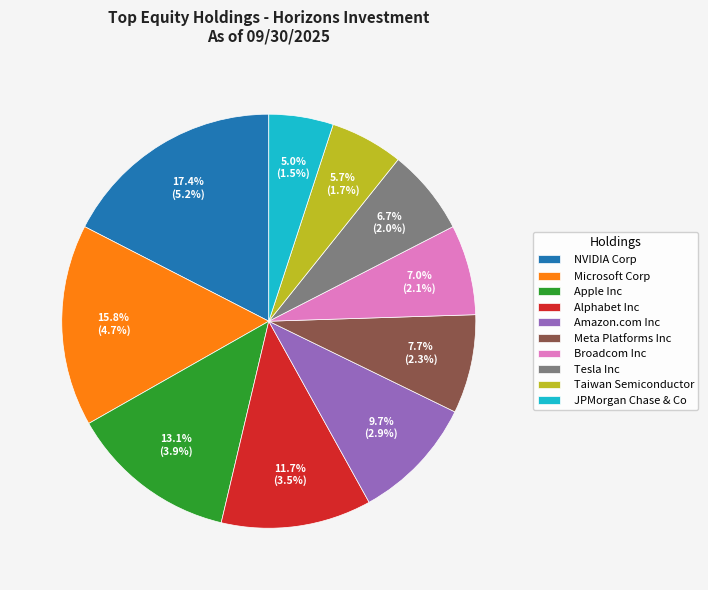

To the nearest percent, what portion does JPMorgan Chase & Co represent?

5%